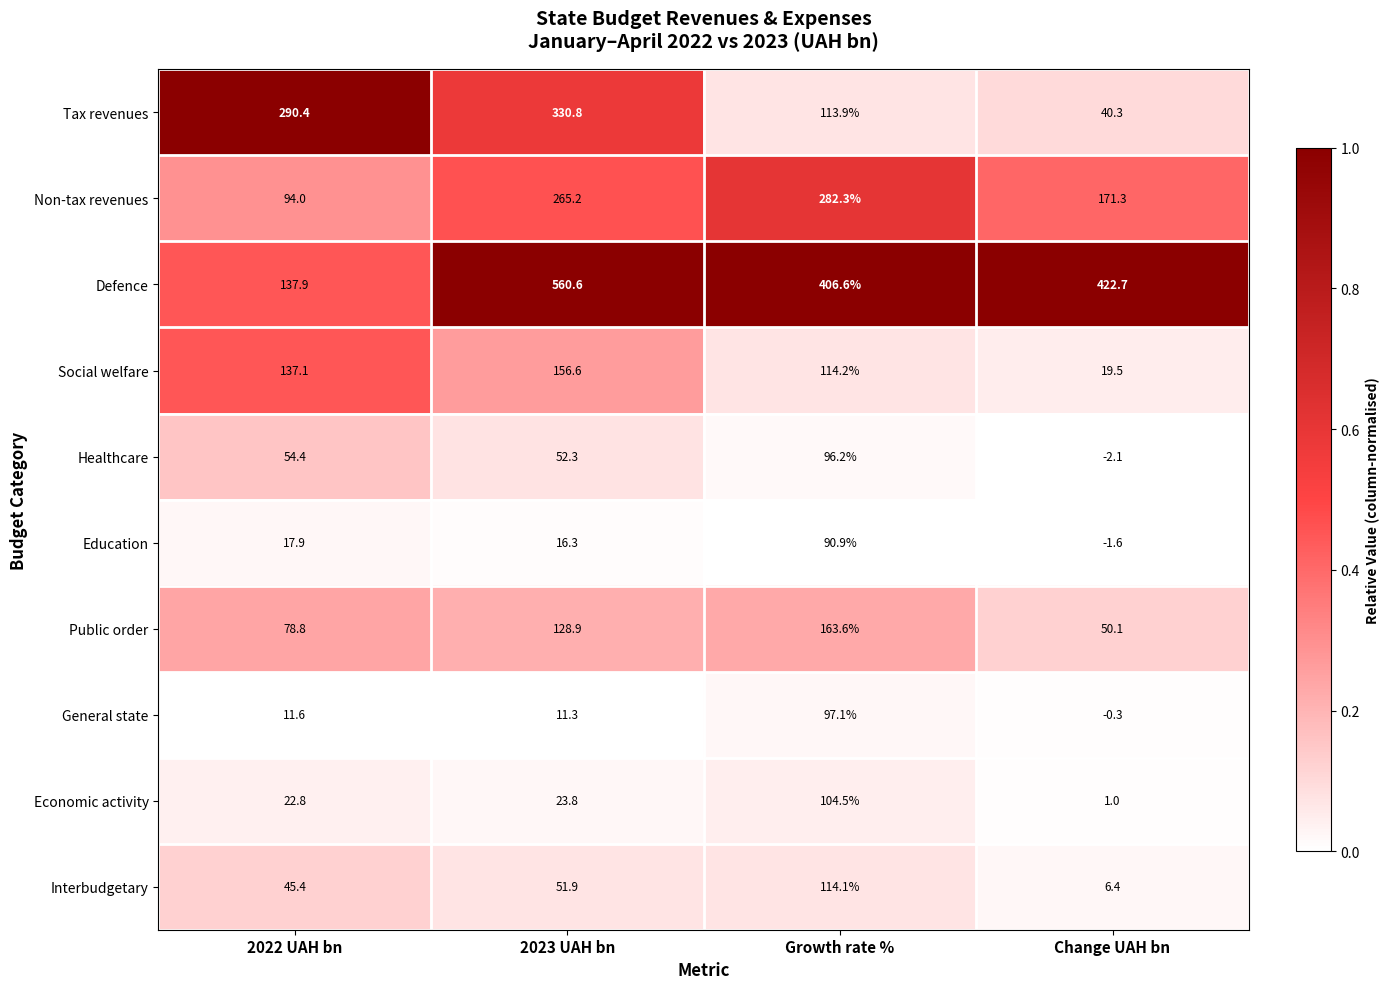

What is the minimum value shown in the chart?

-2.1